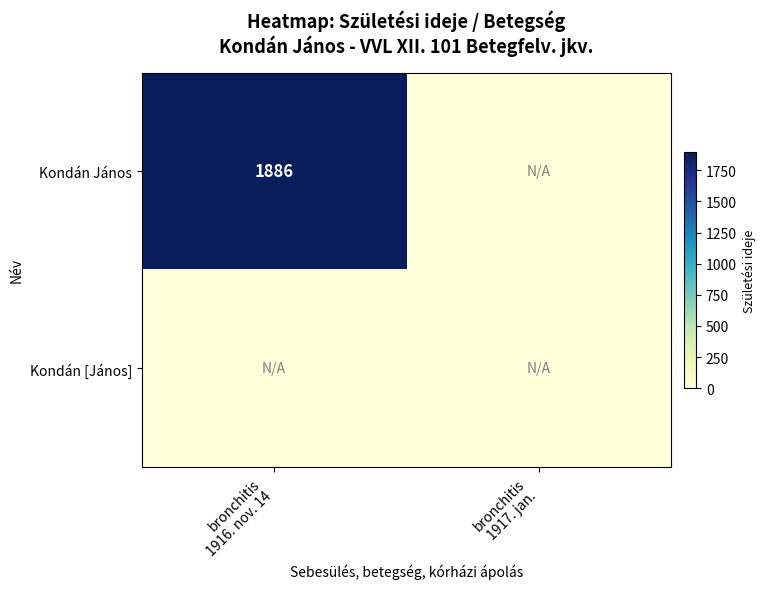

List the labels in order of Kondán János value, smallest first.

bronchitis 1917. jan., bronchitis 1916. nov. 14